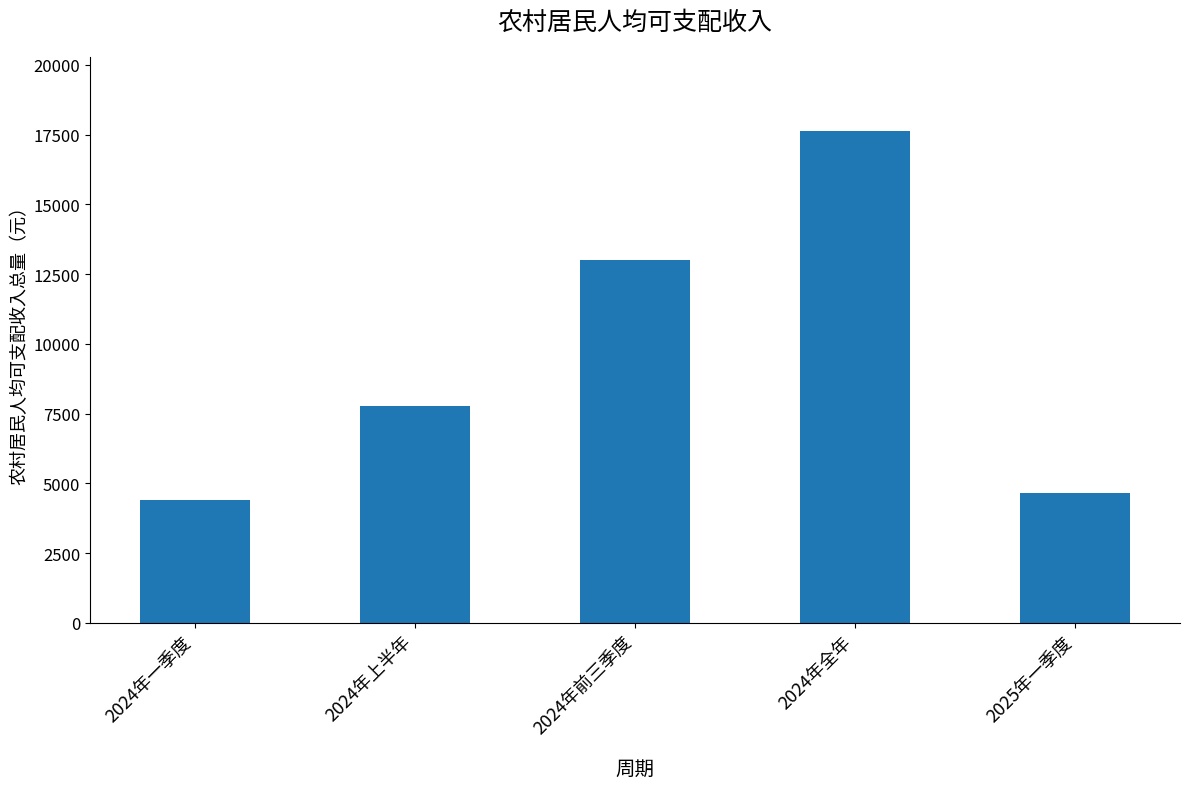

At which category does the chart reach its minimum across all series?

2024年一季度